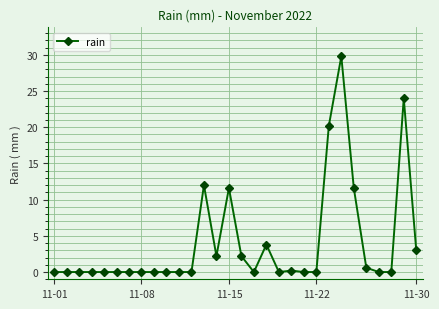

Reading left to right, extract all data points from this chart.

0.0	0.0	0.0	0.0	0.0	0.0	0.0	0.0	0.0	0.0	0.0	0.0	12.0	2.2	11.6	2.2	0.0	3.8	0.0	0.2	0.0	0.0	20.2	29.8	11.6	0.6	0.0	0.0	24.0	3.0